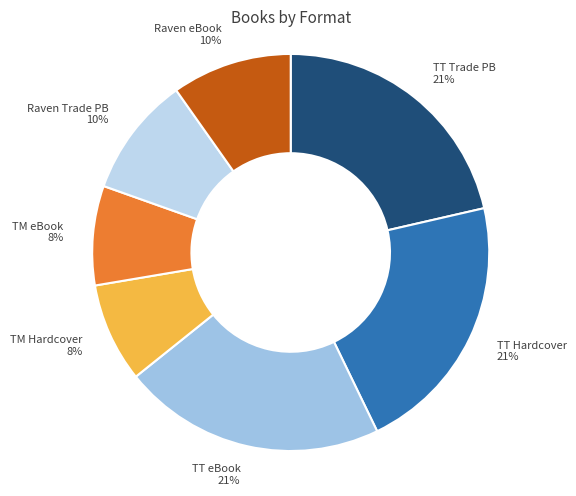

Is there a majority slice in this chart?

No